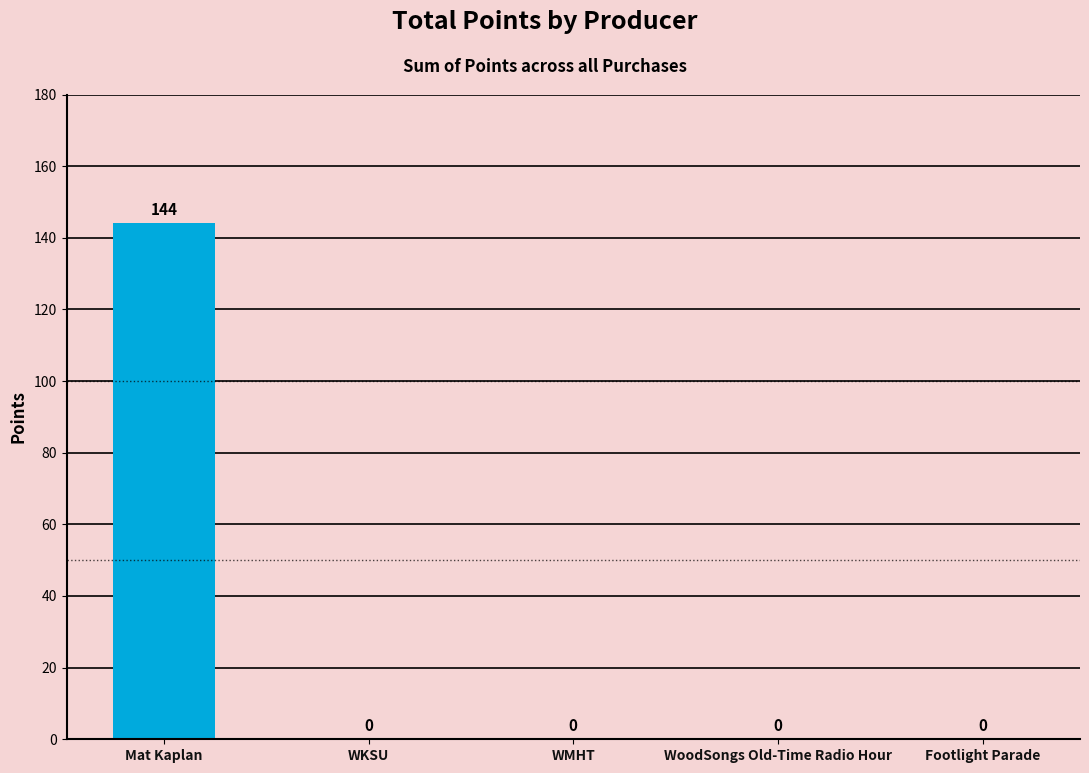

The value at Mat Kaplan is 70. True or false?

False